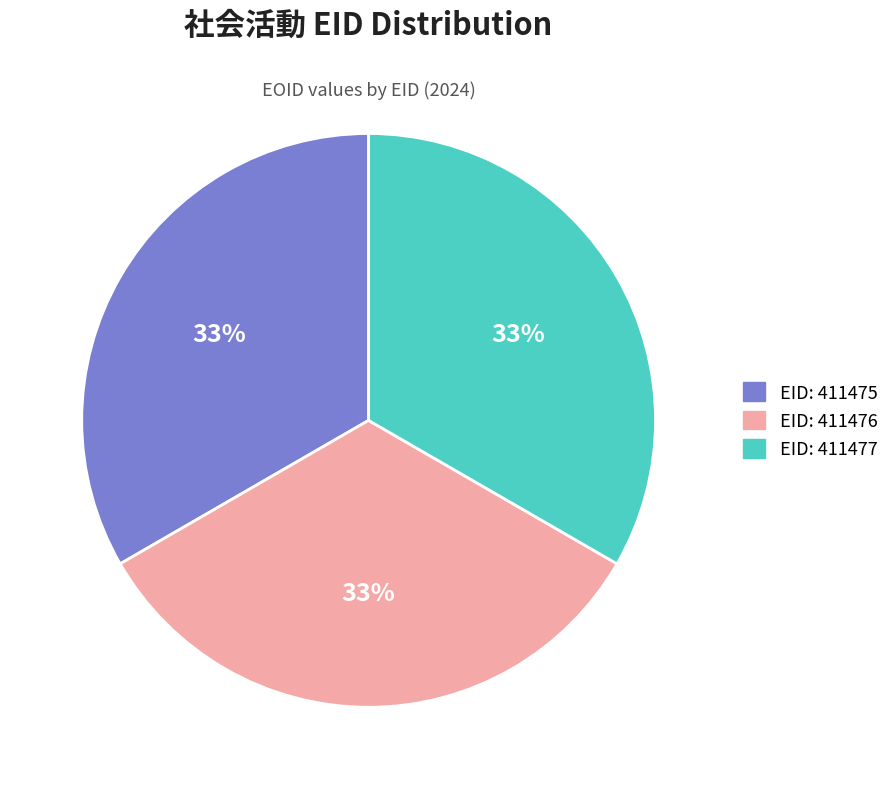

Is there a majority slice in this chart?

No